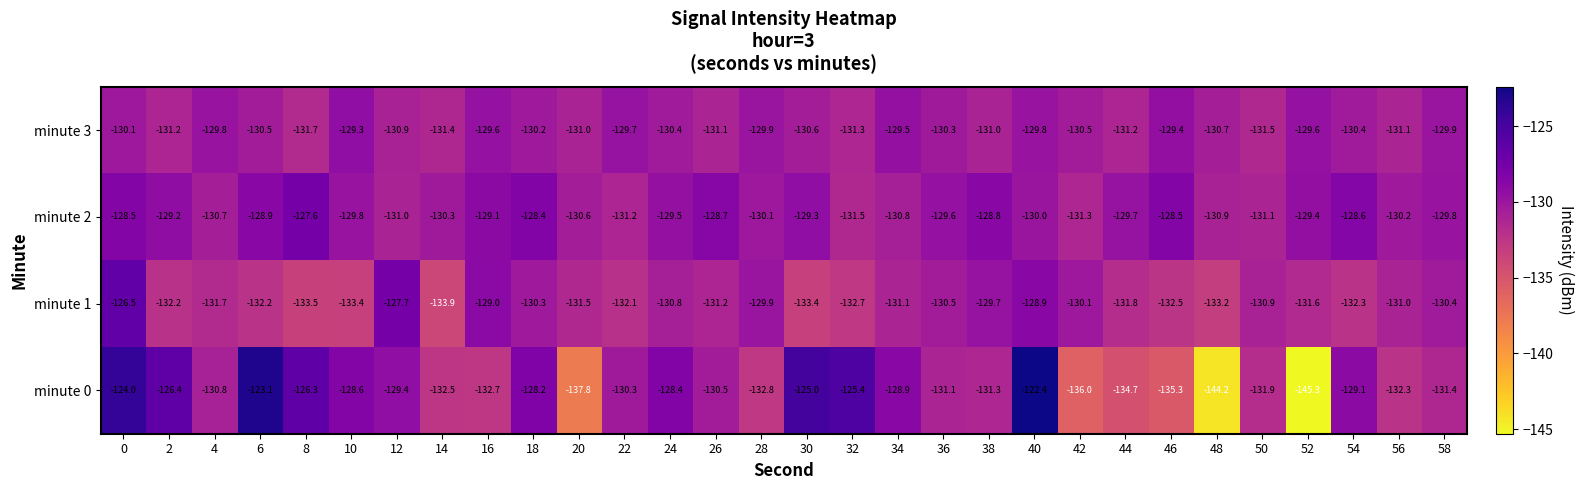

What is the difference between the maximum and second lowest values in the minute 3 series?

2.2